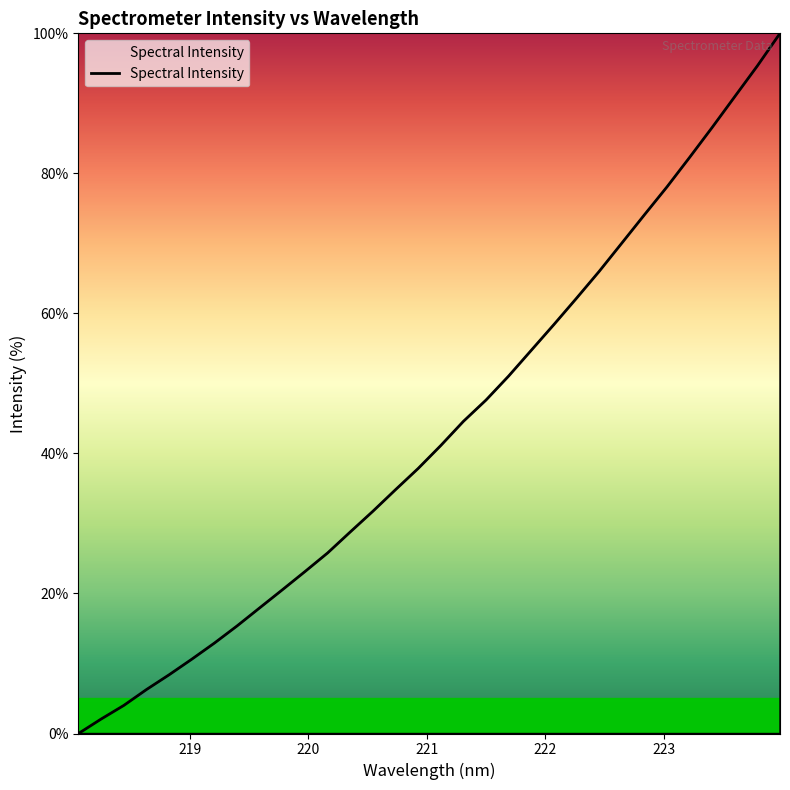

Is this an area chart (filled region under the line)?

No